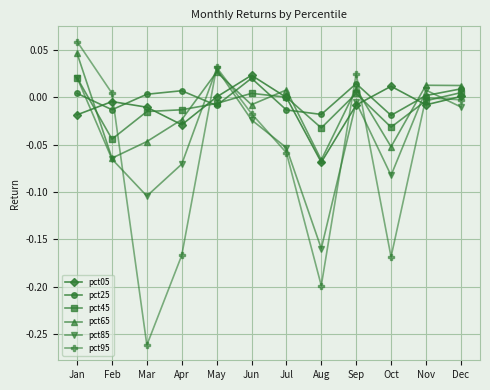

Which category has the highest value in the pct85 series?

May